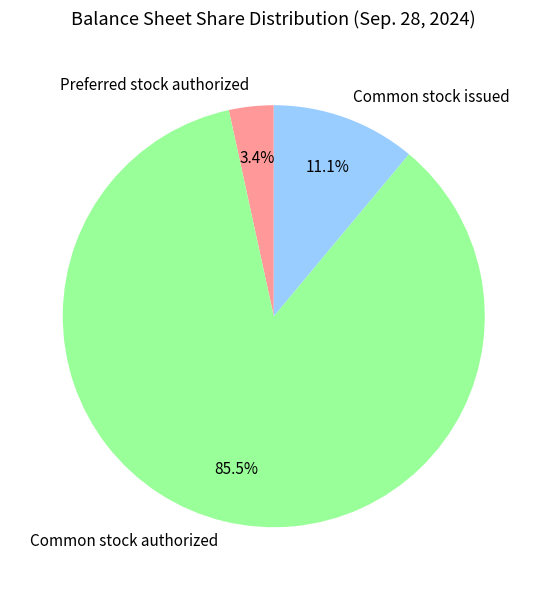

Is the sum of Preferred stock authorized and Common stock authorized greater than half?

Yes